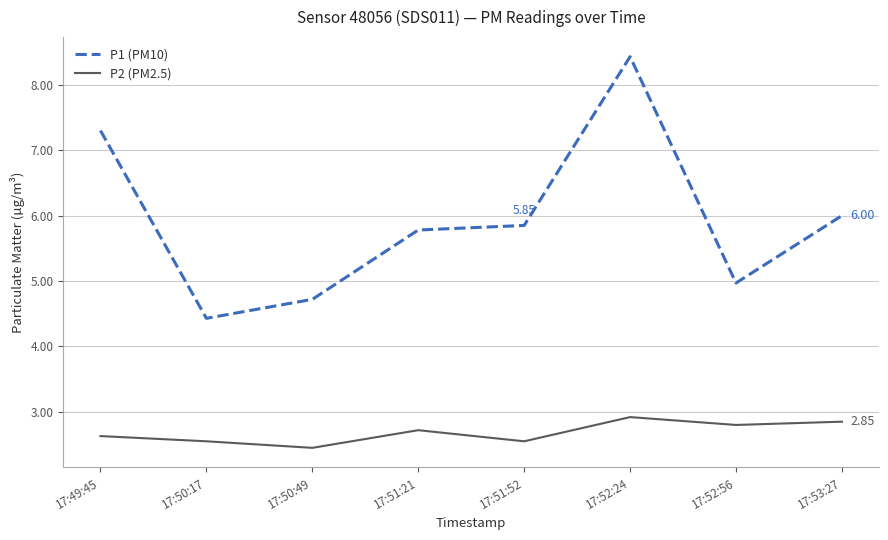

Which series has the largest total across all categories?

P1 (PM10)